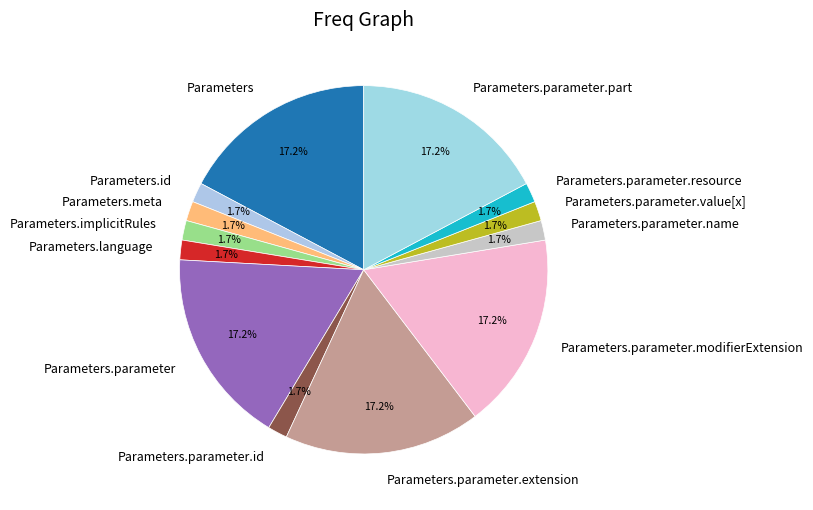

How many slices are in this pie chart?

13